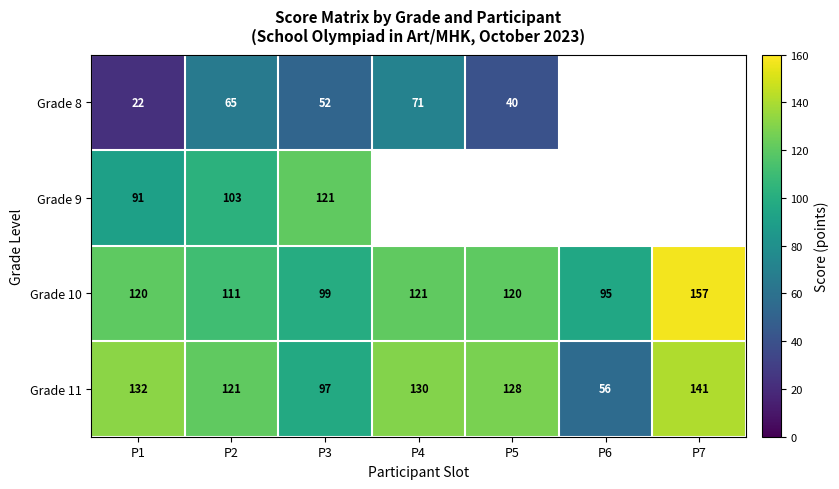

At which category is the sum across all series the highest?

P2